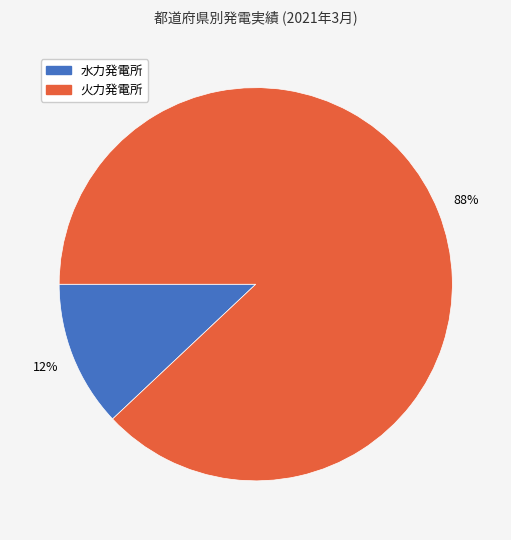

Does any single category account for the majority?

Yes